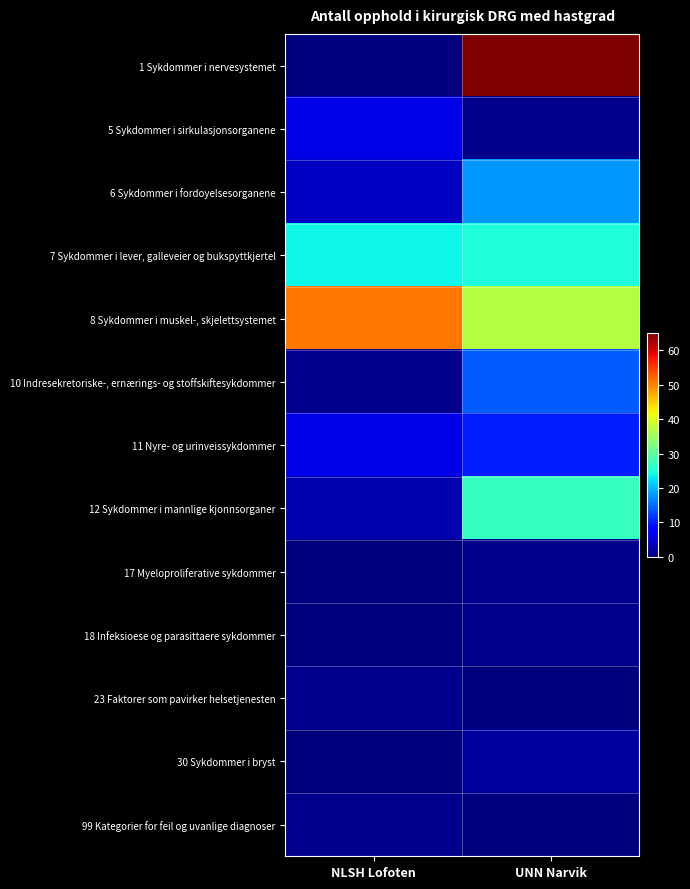

At which category does the chart reach its peak across all series?

UNN Narvik